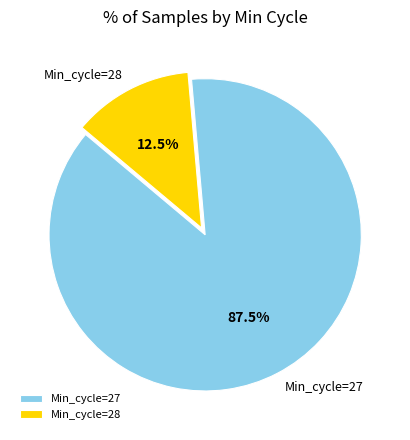

Between Min_cycle=28 and Min_cycle=27, which is larger?

Min_cycle=27